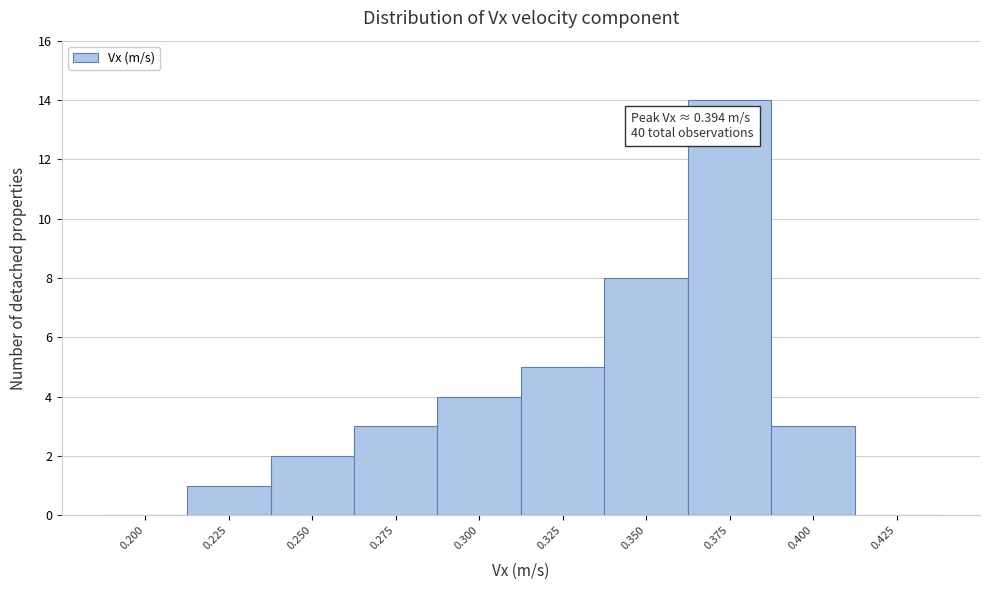

Reading left to right, list all the values displayed in this chart.

0.200=0	0.225=1	0.250=2	0.275=3	0.300=4	0.325=5	0.350=8	0.375=14	0.400=3	0.425=0